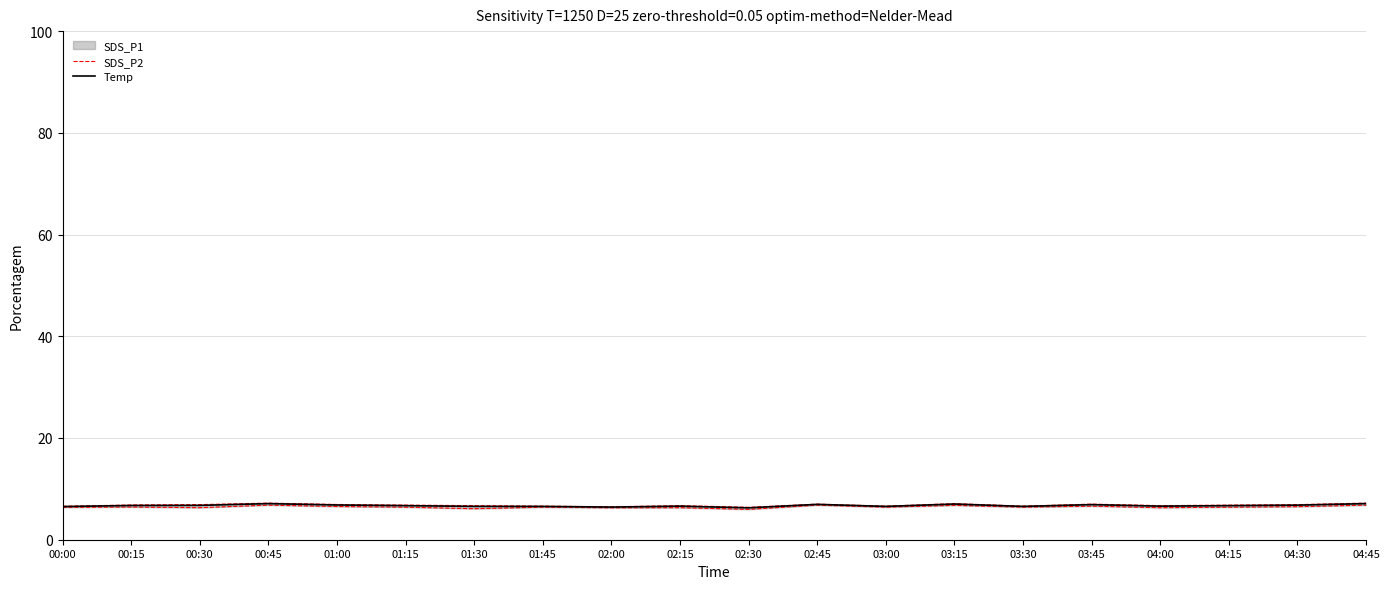

What is the maximum value for Temp?

7.1